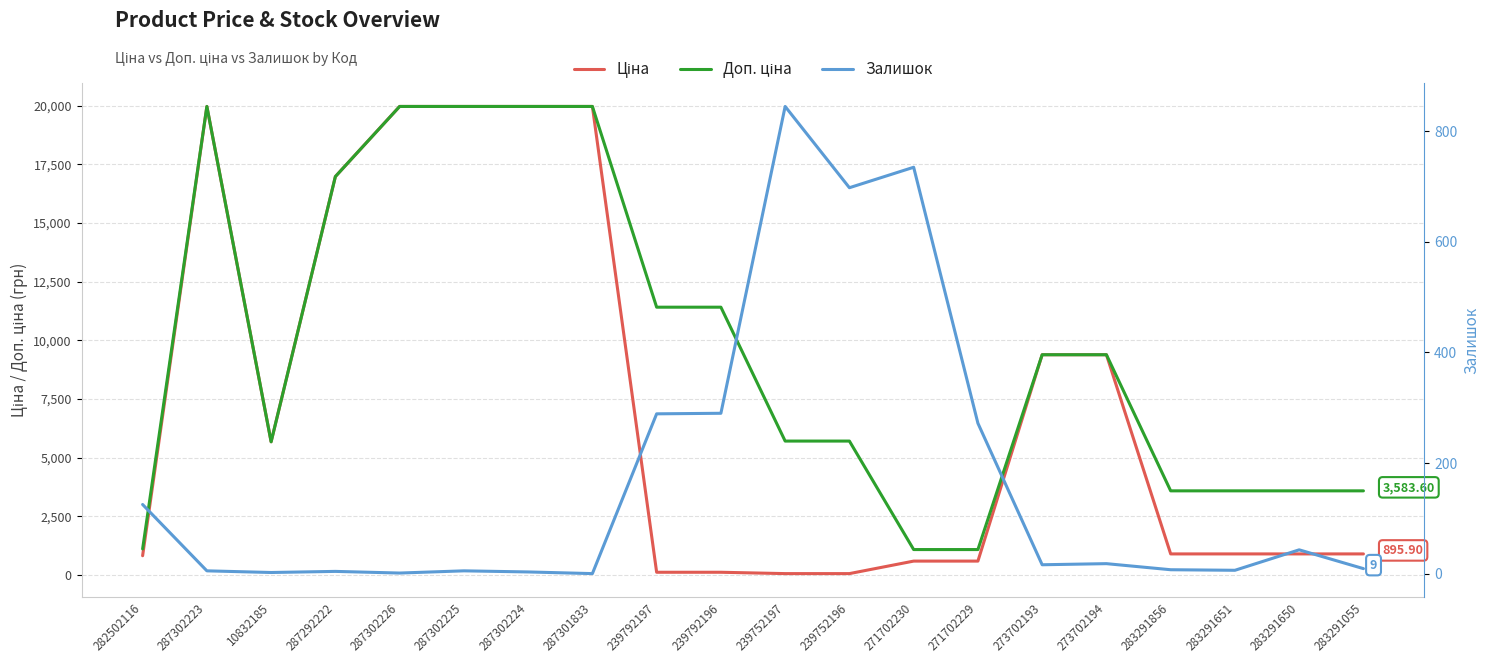

Reading left to right, transcribe all the data shown in this chart.

Ціна: 818.5	19964.2	5673.8	16976.3	19964.2	19964.2	19964.2	19964.2	114.1	114.1	57.0	57.0	589.9	589.9	9384.0	9384.0	895.9	895.9	895.9	895.9
Доп. ціна: 1109.2	19964.2	5673.8	16976.3	19964.2	19964.2	19964.2	19964.2	11410.0	11410.0	5705.0	5705.0	1081.7	1081.7	9384.0	9384.0	3583.6	3583.6	3583.6	3583.6
Залишок: 125.0	5.0	2.0	4.0	1.0	5.0	3.0	0.0	289.0	290.0	845.0	698.0	735.0	272.0	16.0	18.0	7.0	6.0	43.0	9.0